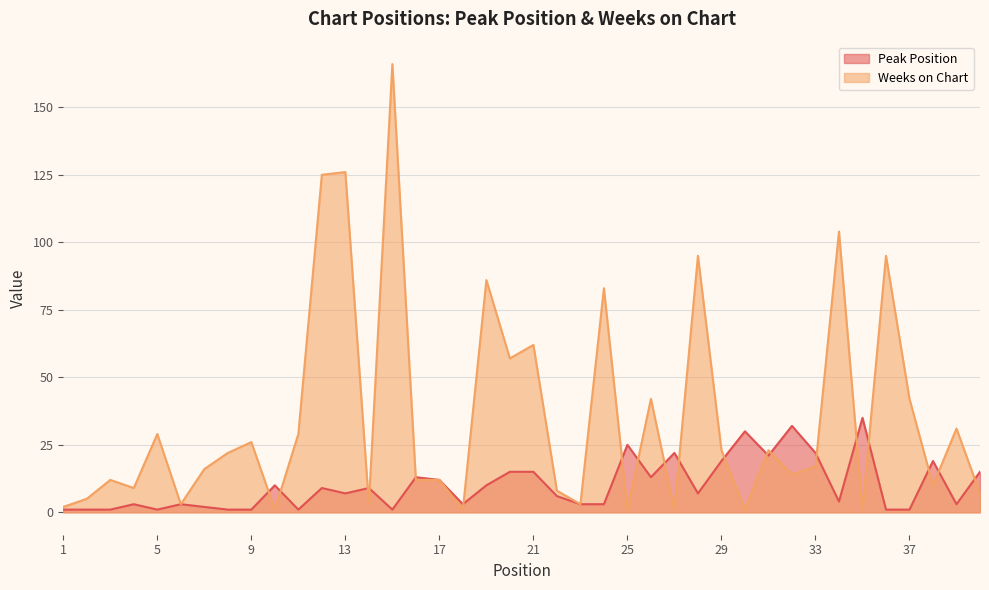

Which has a higher value, 1 or 37?

1